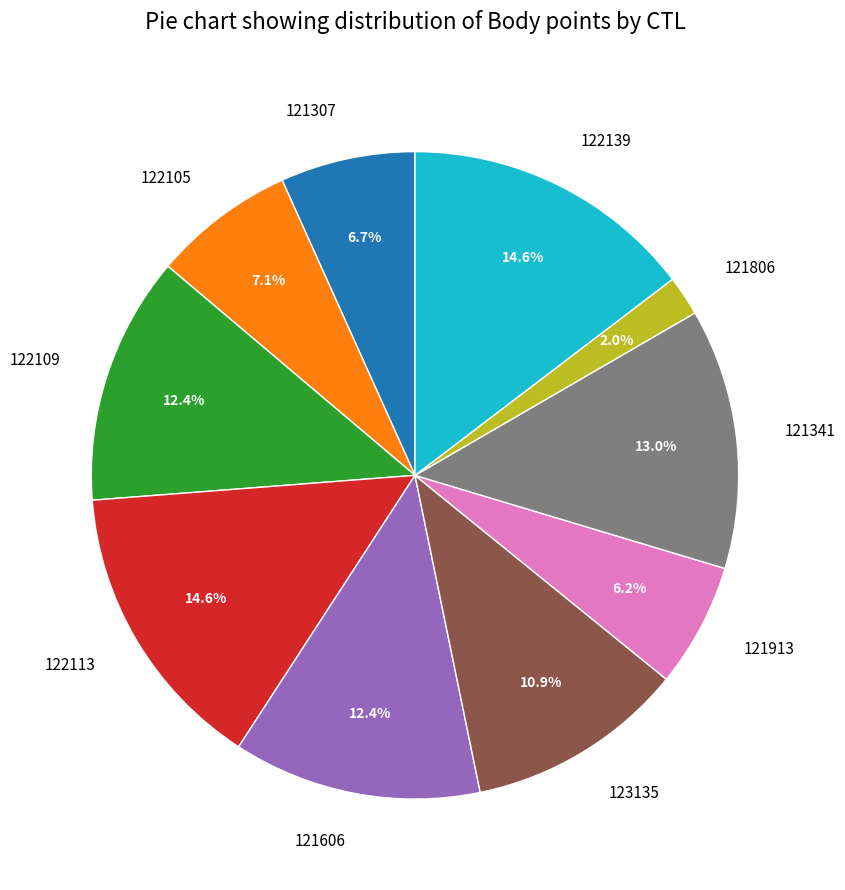

What is the ratio of the value at 121806 to the value at 122113?

0.1